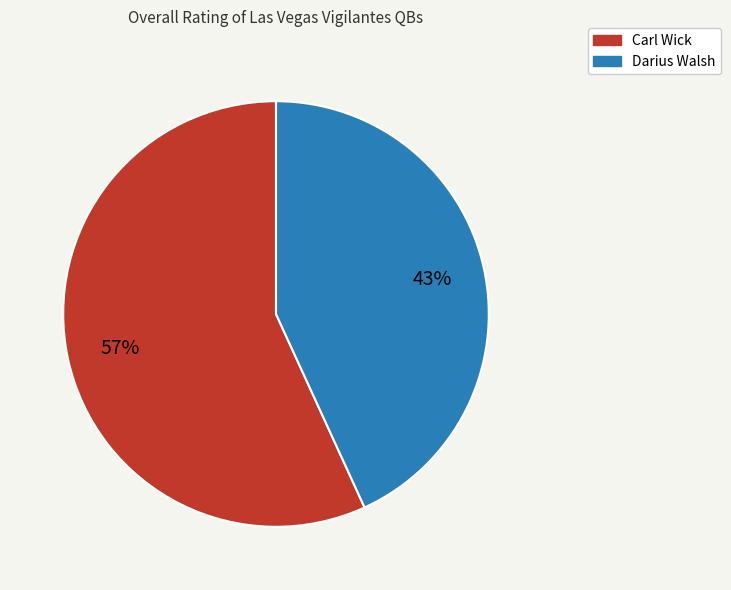

Approximately how many times larger is the value at Darius Walsh compared to Carl Wick?

0.8